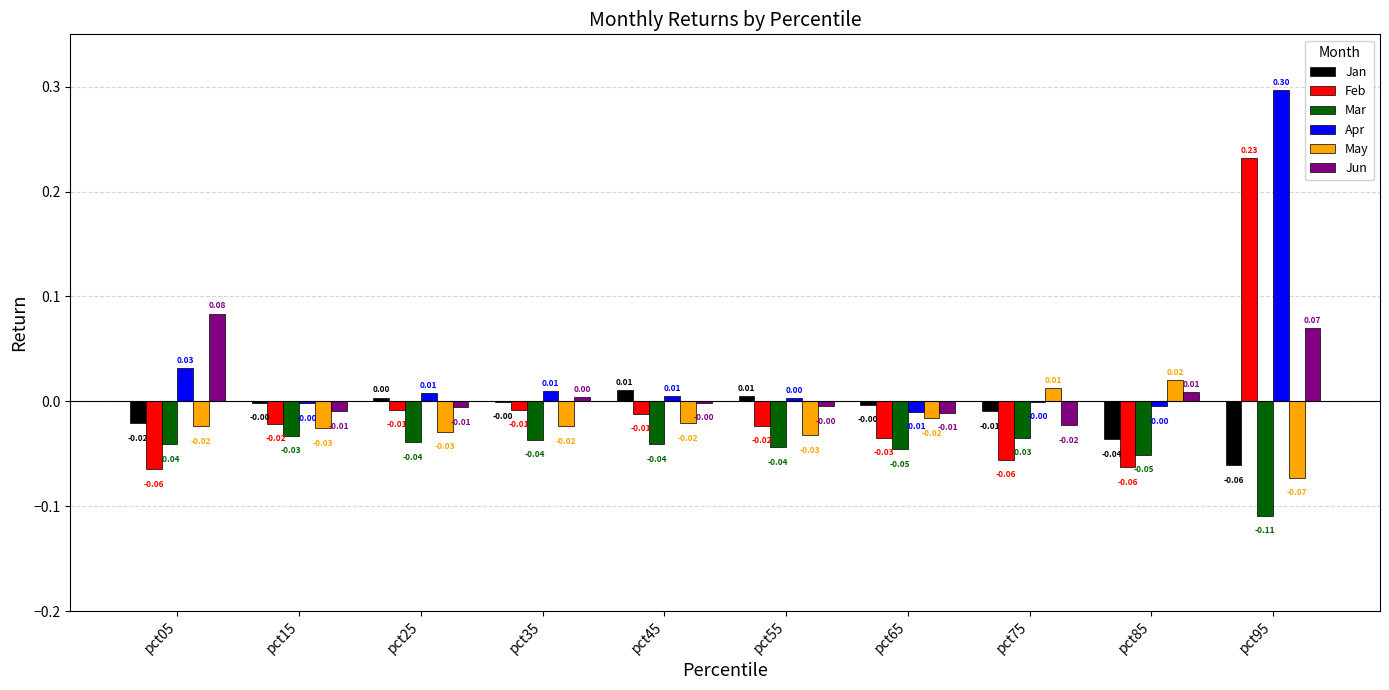

True or false: Apr has a value of 0.0 at pct45.

True